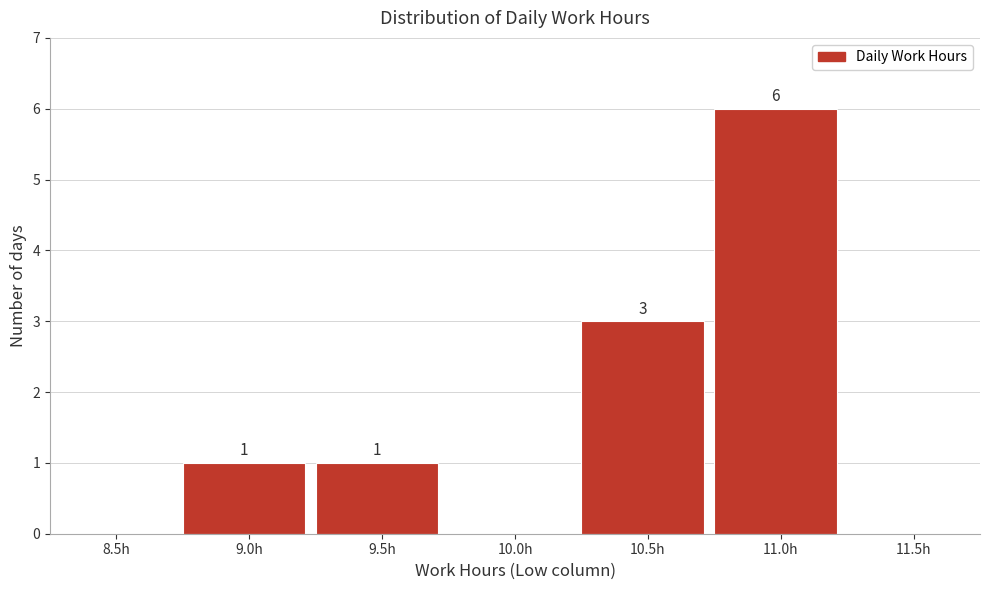

Reading left to right, extract all data points from this chart.

8.5h=0	9.0h=1	9.5h=1	10.0h=0	10.5h=3	11.0h=6	11.5h=0